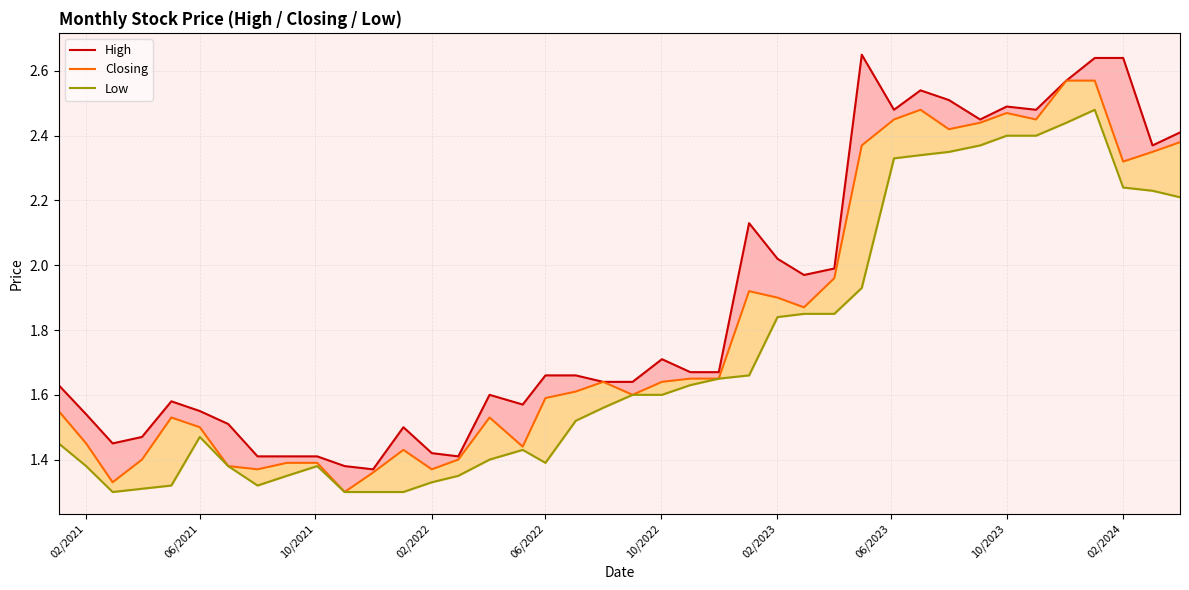

What is the difference between the highest and lowest values at 06/2023?

0.1